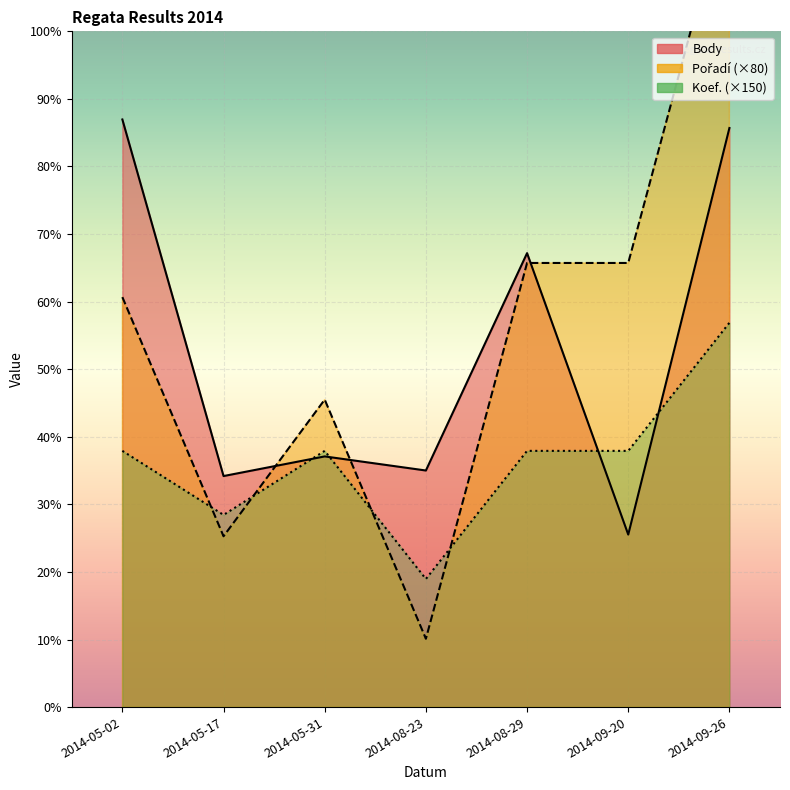

Read the Koef. value at 2014-08-23, to the nearest 100.

300